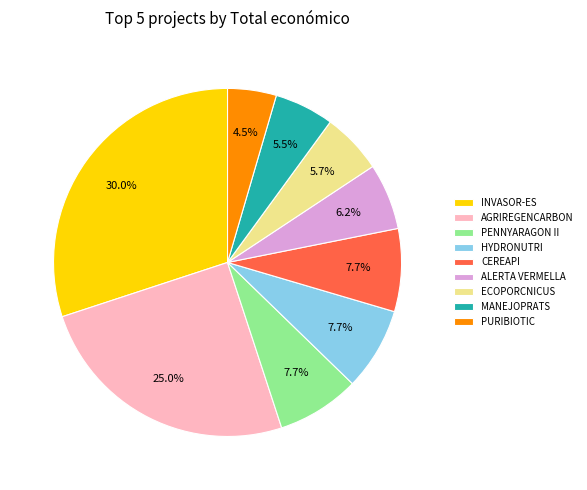

Combined, what portion of the pie is ECOPORCNICUS and HYDRONUTRI?

13.4%